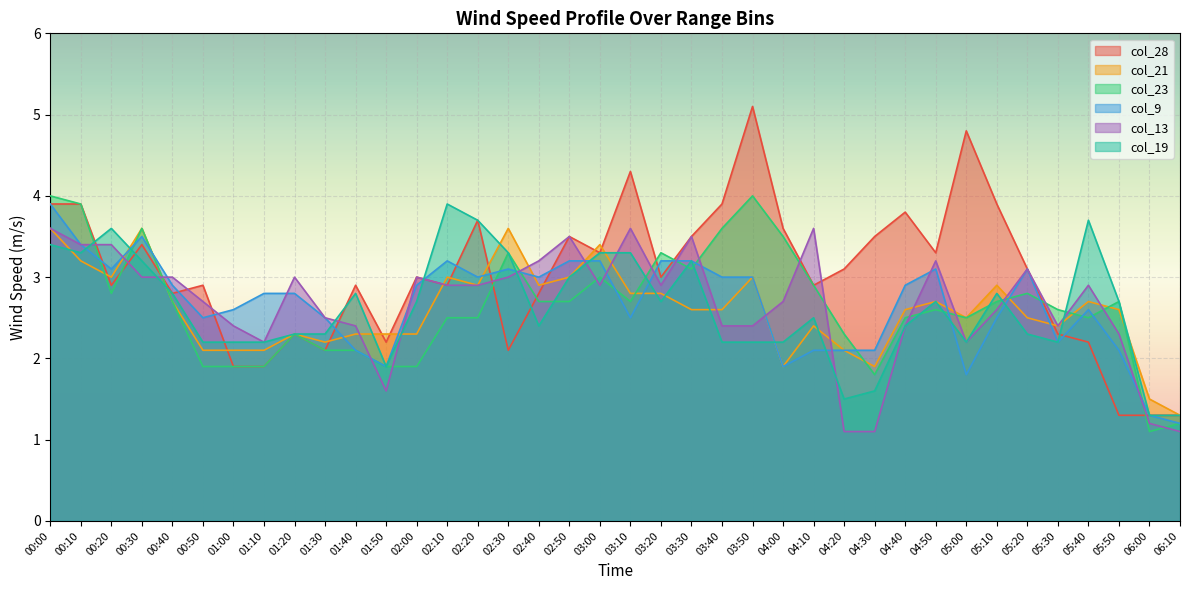

The value of col_23 at 01:50 is 1.2. True or false?

False